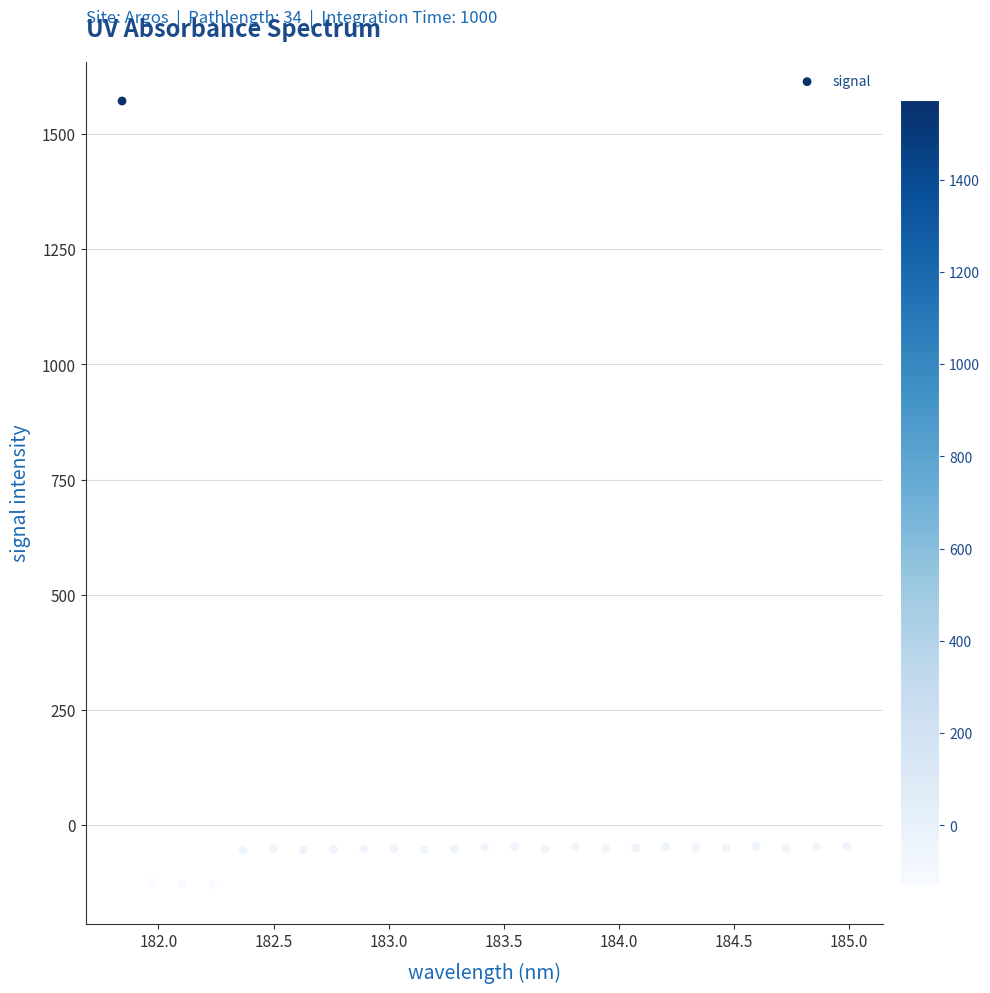

What is the range of X values (max minus min)?

3.1